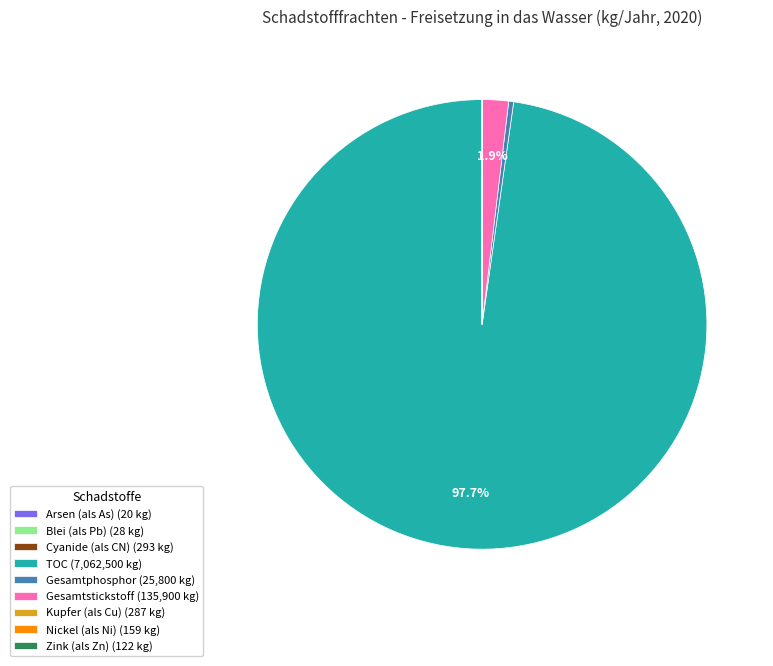

What is the largest slice in the pie chart?

TOC (7,062,500 kg)